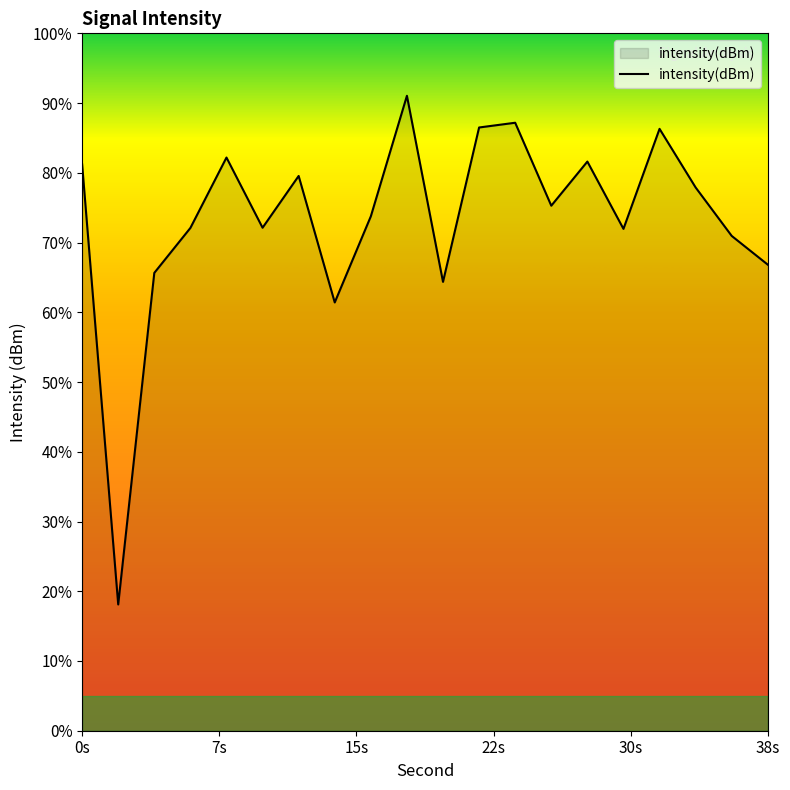

How many values exceed -121?

9